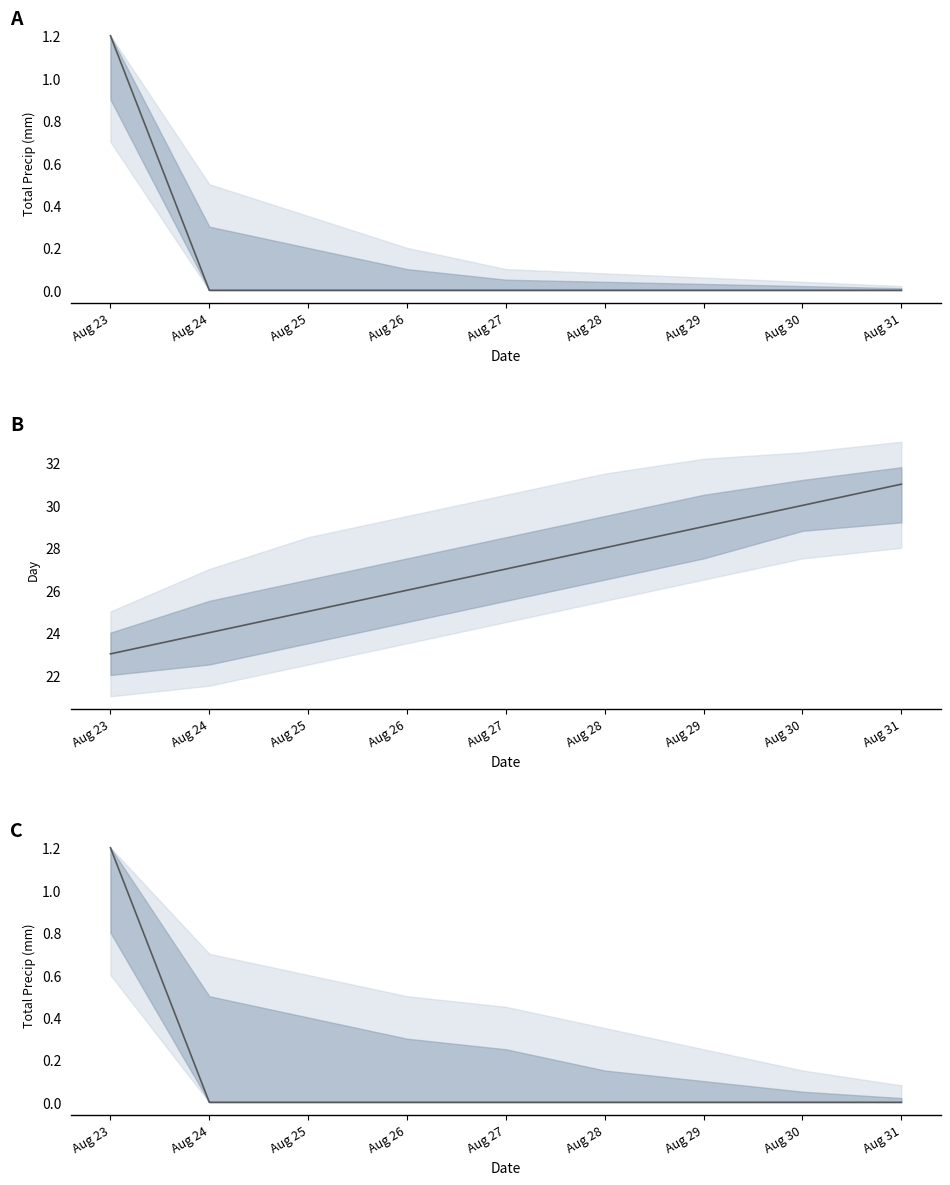

What is the difference between the maximum and second lowest values in the Total Precip (mm) series?

1.2